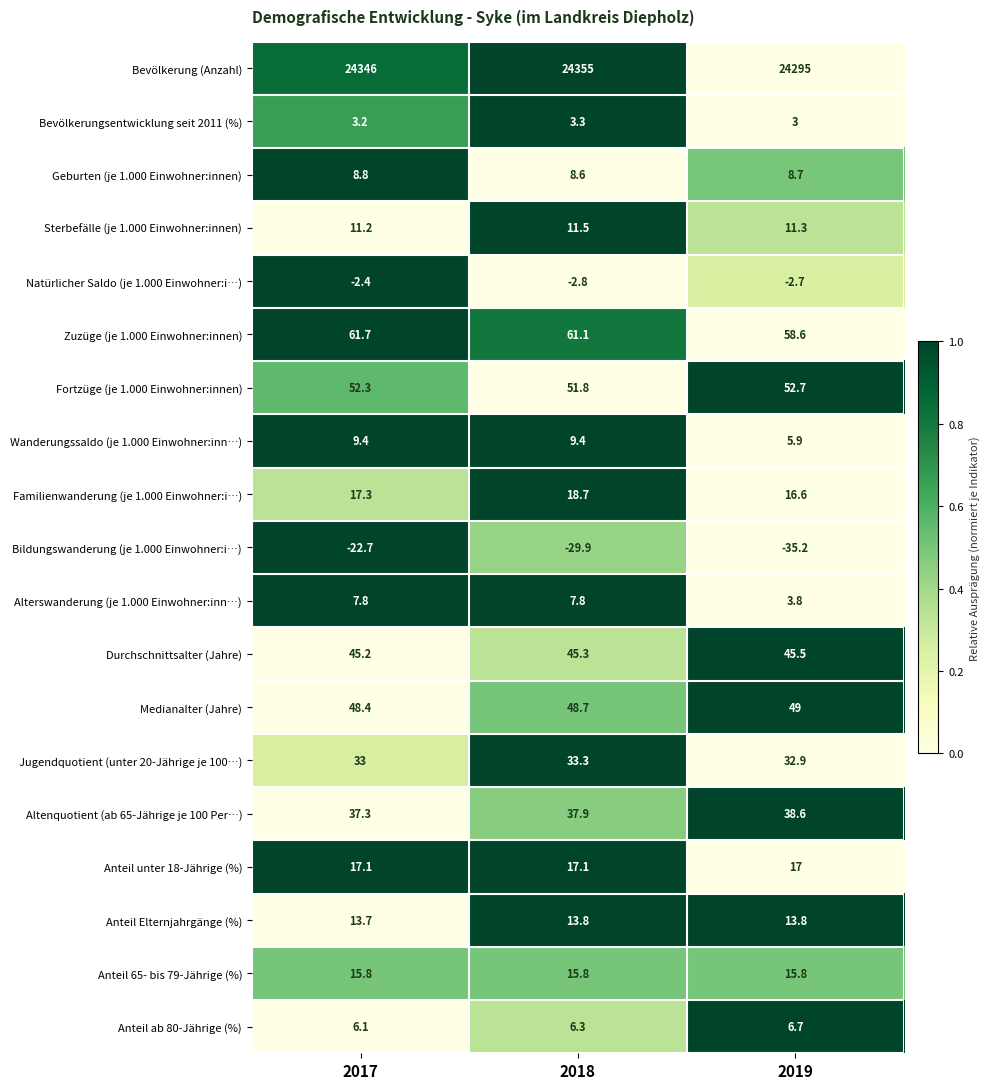

List the series in order of their peak value, lowest first.

Bildungswanderung (je 1.000 Einwohner:i…), Natürlicher Saldo (je 1.000 Einwohner:i…), Bevölkerungsentwicklung seit 2011 (%), Anteil ab 80-Jährige (%), Alterswanderung (je 1.000 Einwohner:inn…), Geburten (je 1.000 Einwohner:innen), Wanderungssaldo (je 1.000 Einwohner:inn…), Sterbefälle (je 1.000 Einwohner:innen), Anteil Elternjahrgänge (%), Anteil 65- bis 79-Jährige (%), Anteil unter 18-Jährige (%), Familienwanderung (je 1.000 Einwohner:i…), Jugendquotient (unter 20-Jährige je 100…), Altenquotient (ab 65-Jährige je 100 Per…), Durchschnittsalter (Jahre), Medianalter (Jahre), Fortzüge (je 1.000 Einwohner:innen), Zuzüge (je 1.000 Einwohner:innen), Bevölkerung (Anzahl)